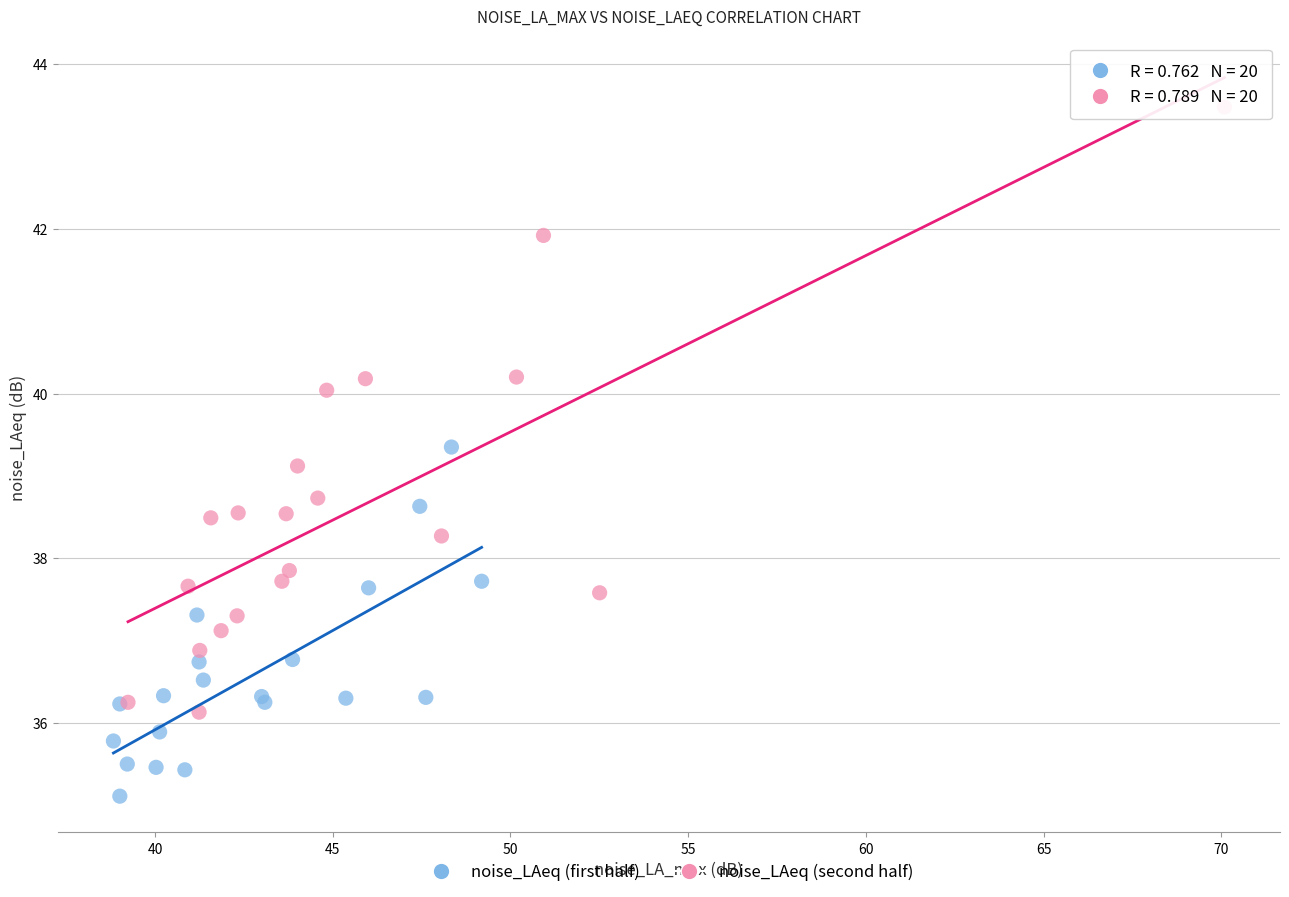

Which series reaches the maximum Y coordinate?

noise_LAeq (second half)